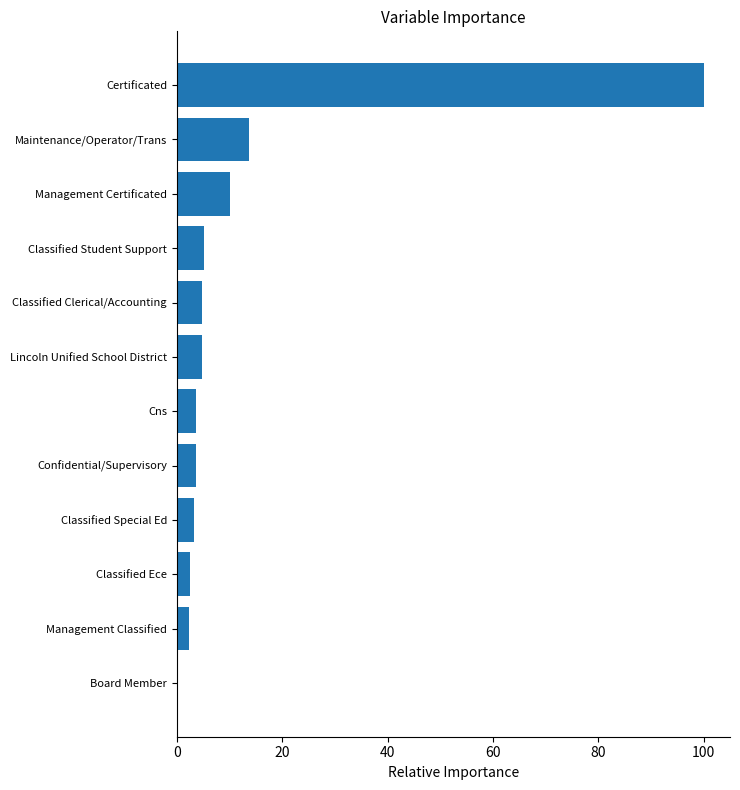

The value at Classified Special Ed is 3.3. True or false?

True